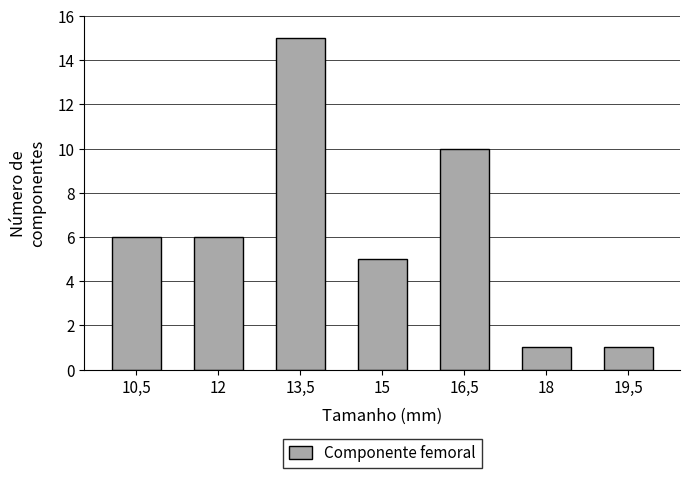

Reading left to right, list all the values displayed in this chart.

6	6	15	5	10	1	1